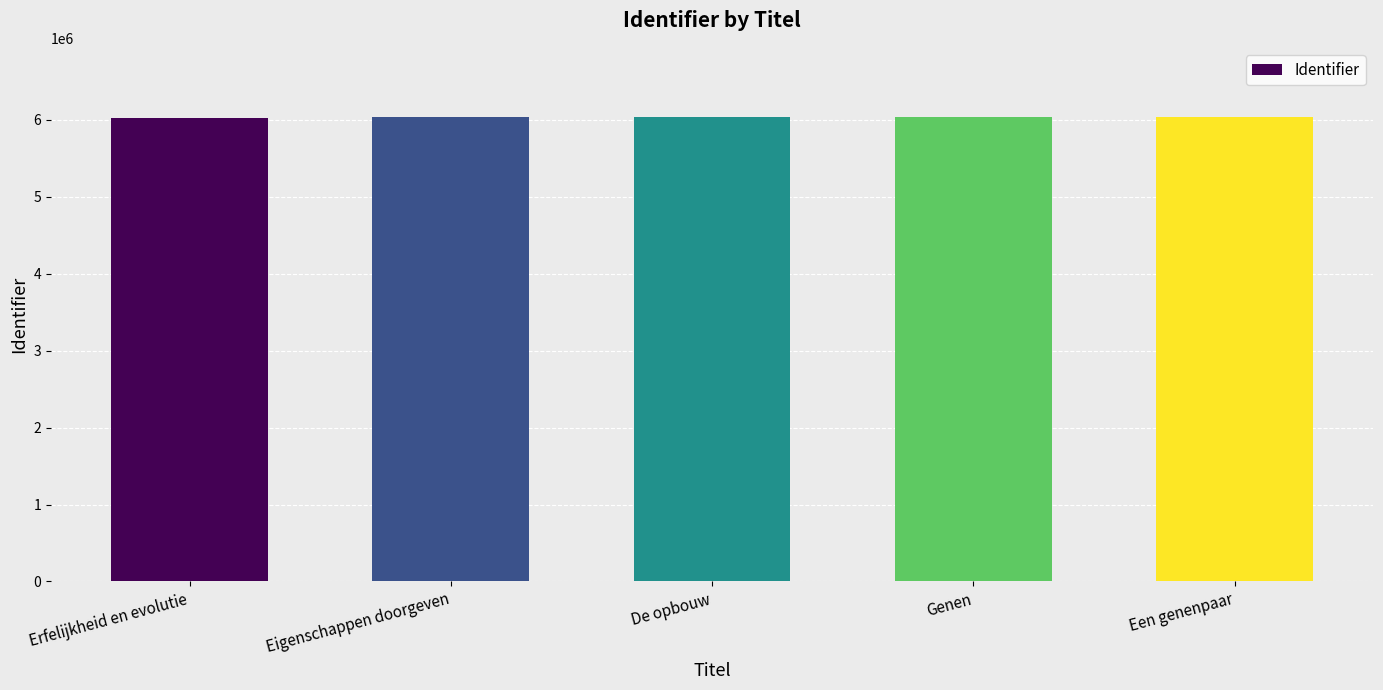

How many categories are shown in the chart?

5